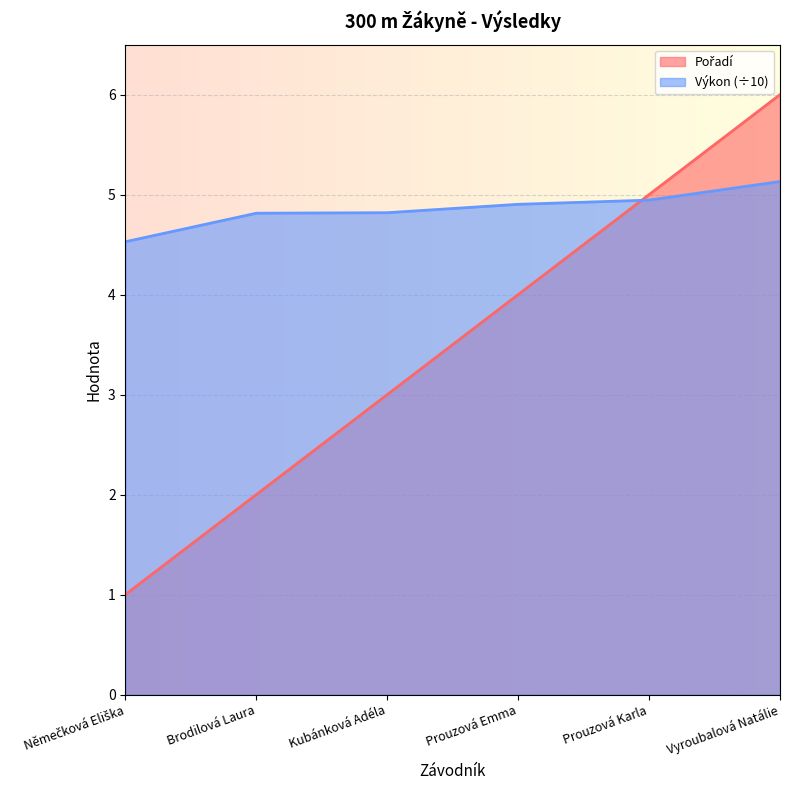

What is the difference between the Výkon values at Němečková Eliška and Prouzová Emma?

0.4